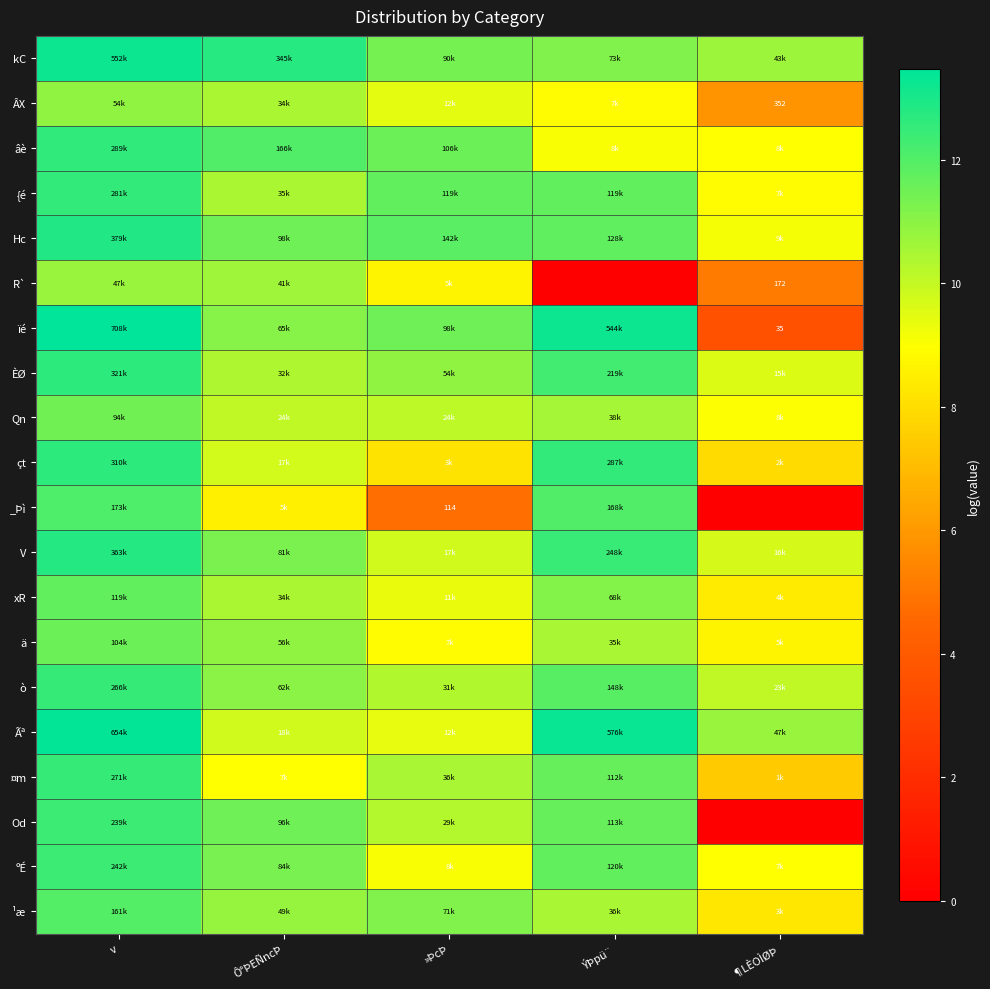

Between Ô°ÞEÑncÞ and ÝÞpü¨, which is larger?

Ô°ÞEÑncÞ